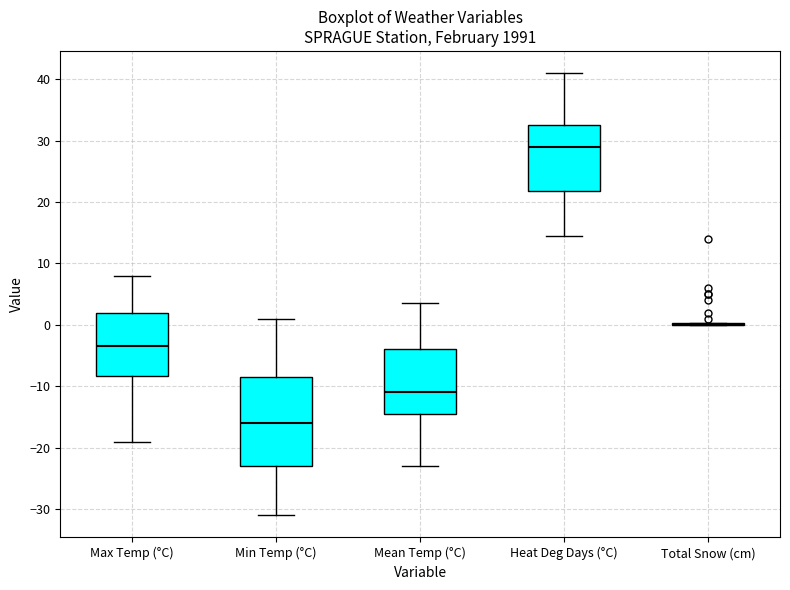

Where does the upper whisker of the box for Heat Deg Days (°C) end on the y-axis? The values are not printed on the chart, so give them approximately, as read against the axis.

41